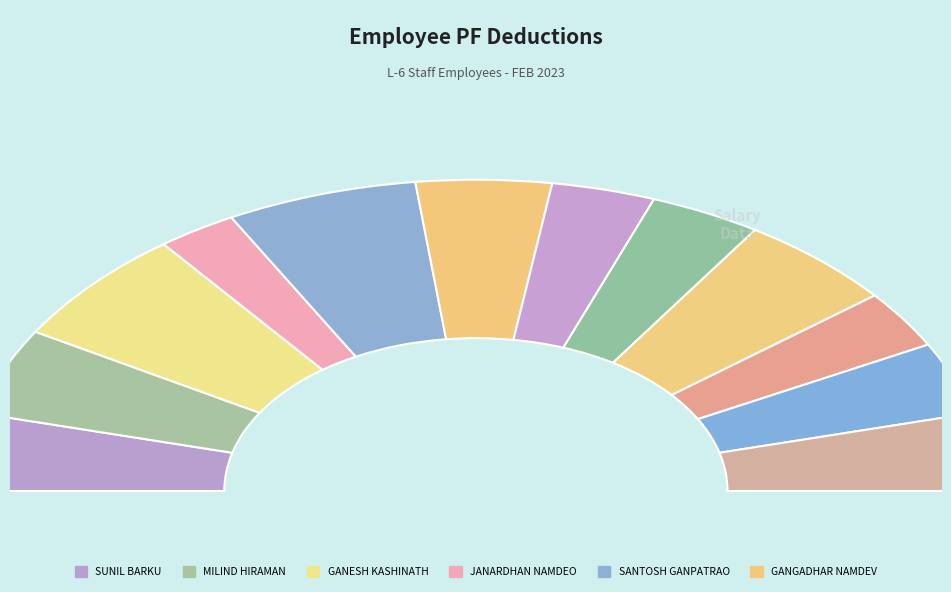

Which has a higher value, SHUBHAM VAGHU MOGHE or SANTOSH GANPATRAO GADHE?

SANTOSH GANPATRAO GADHE